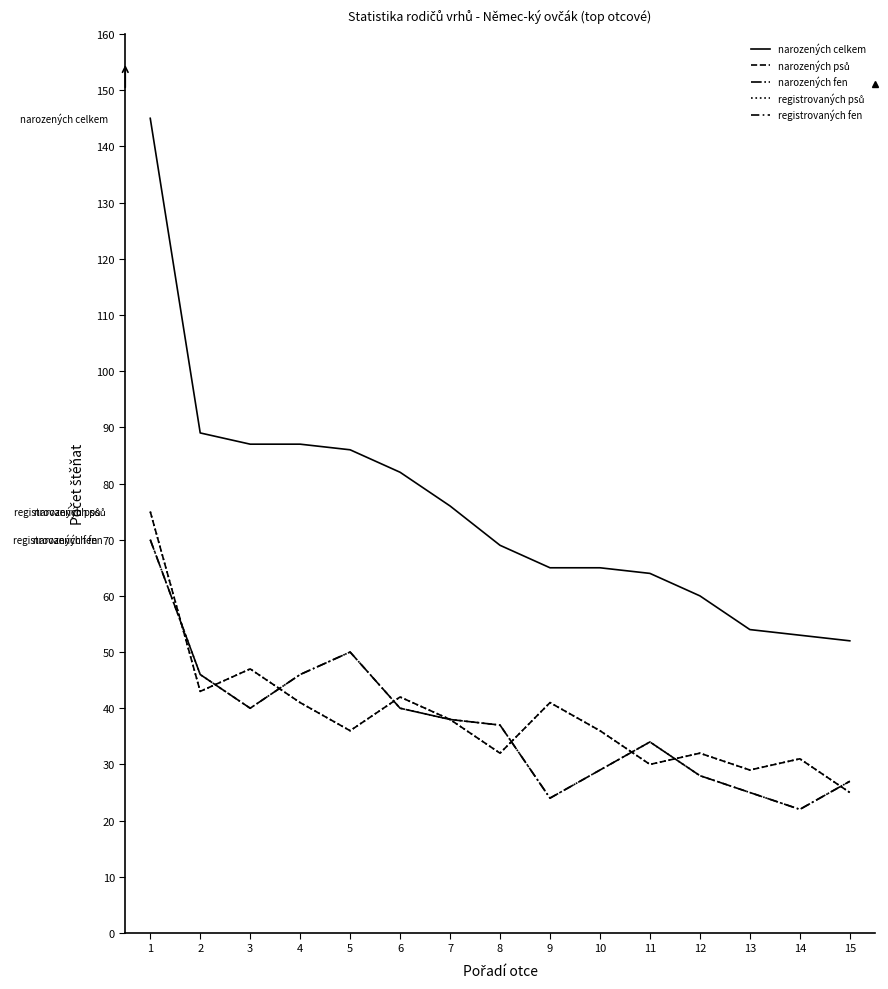

What is the minimum value shown in the chart?

22